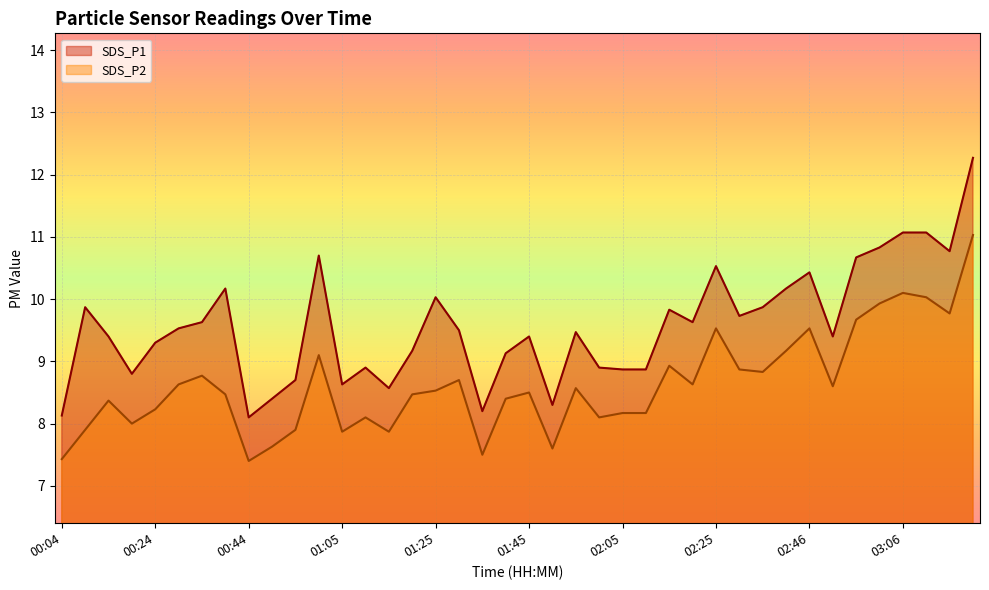

What is the minimum value for SDS_P1?

8.1